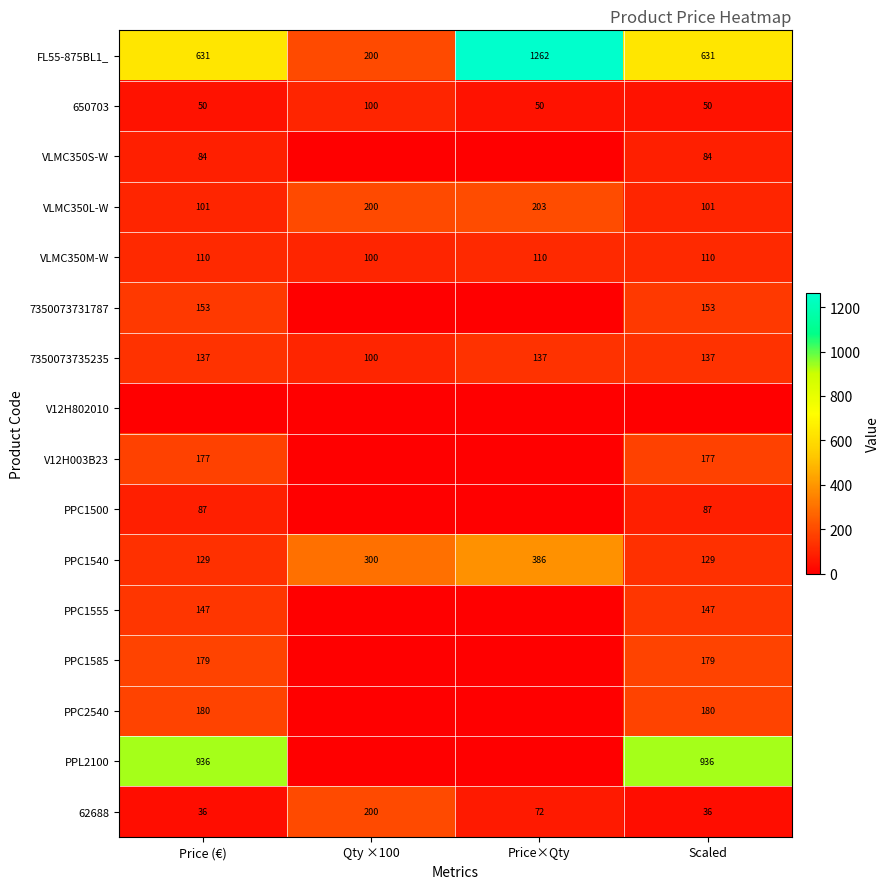

At which category is the sum across all series the highest?

Price (€)